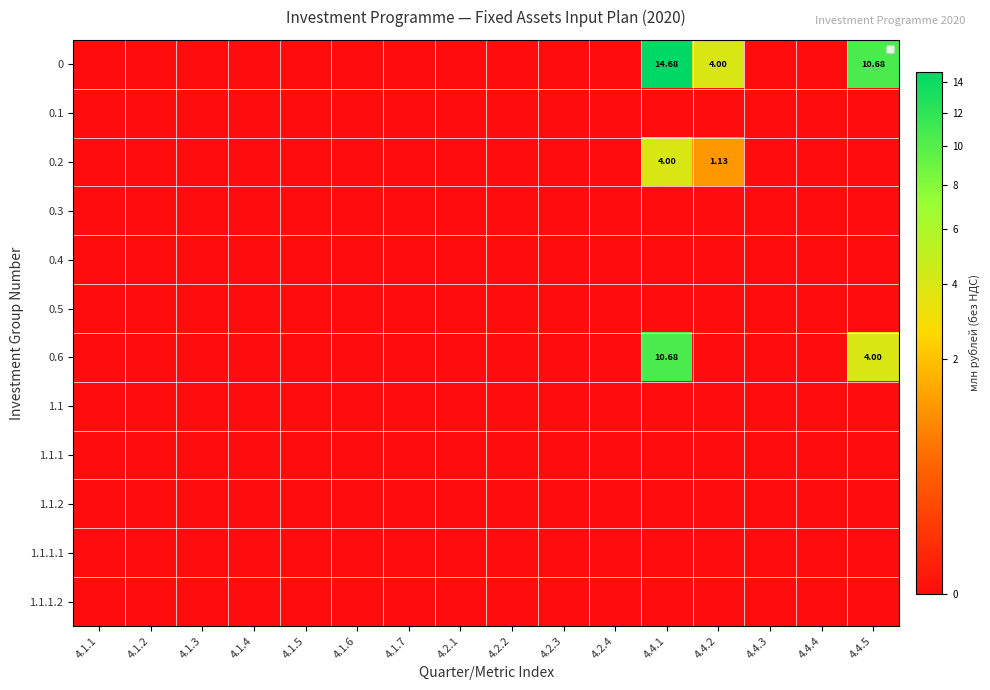

At 4.4.3, list the series in order from smallest to largest.

0, 0.1, 0.2, 0.3, 0.4, 0.5, 0.6, 1.1, 1.1.1, 1.1.2, 1.1.1.1, 1.1.1.2